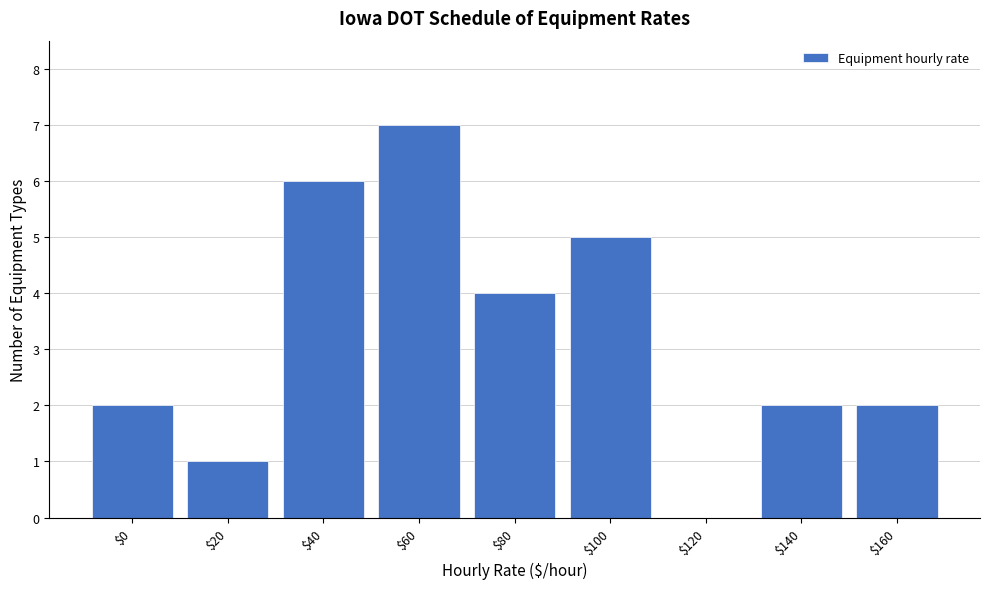

What is the greatest value displayed?

7